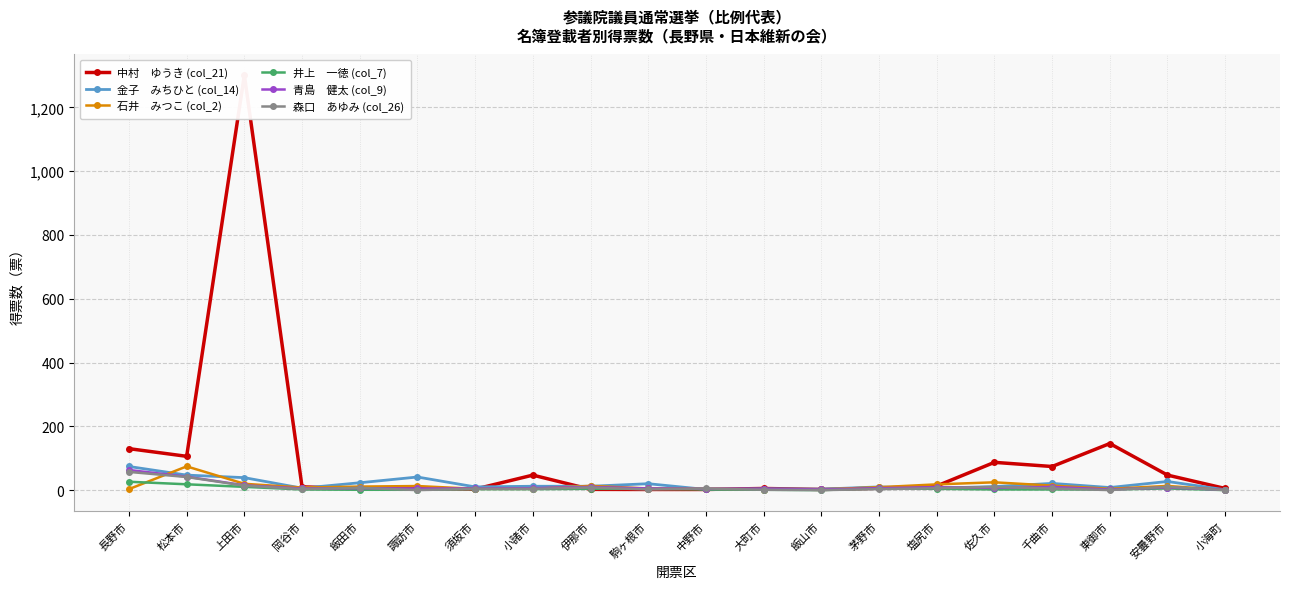

How many interior local peaks does the 井上　一徳 (col_7) series have?

2